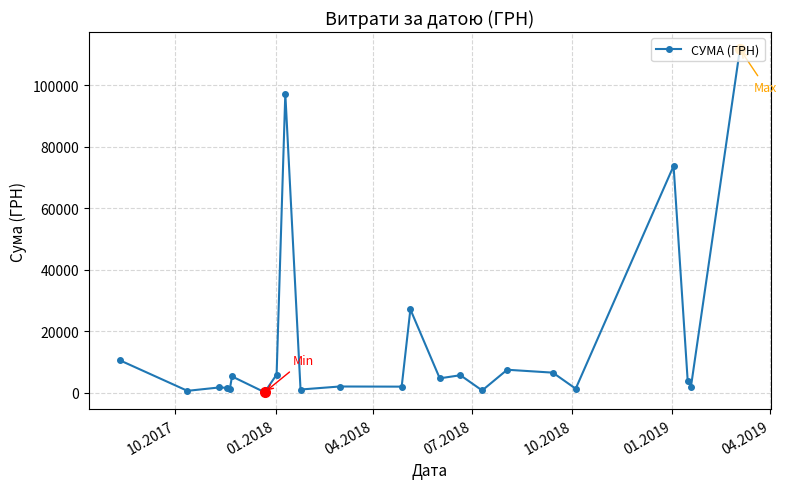

What is the value of the 14th point from the left?

4696.0